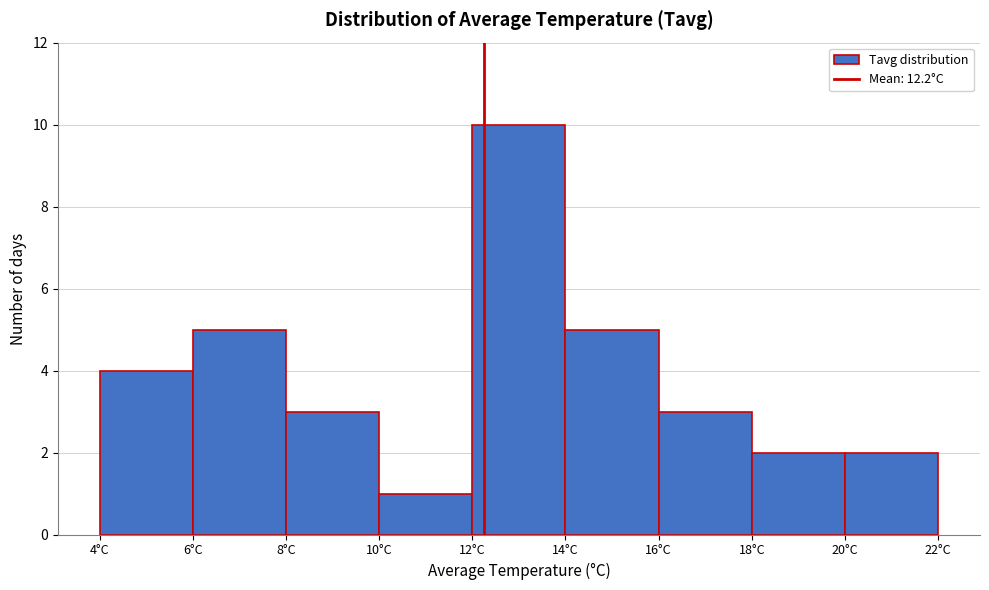

What is the height of the bar covering 14 to 16 on the x-axis? The values are not printed on the chart, so give them approximately, as read against the axis.

5